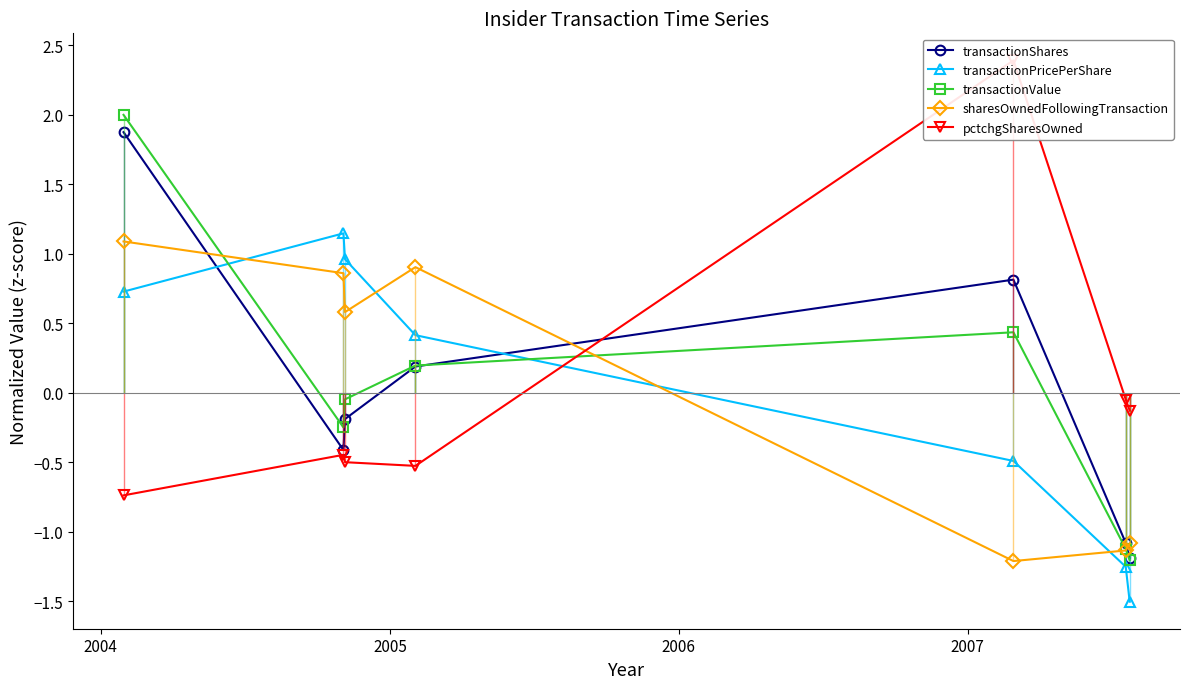

How many times do sharesOwnedFollowingTransaction and transactionShares cross each other?

3